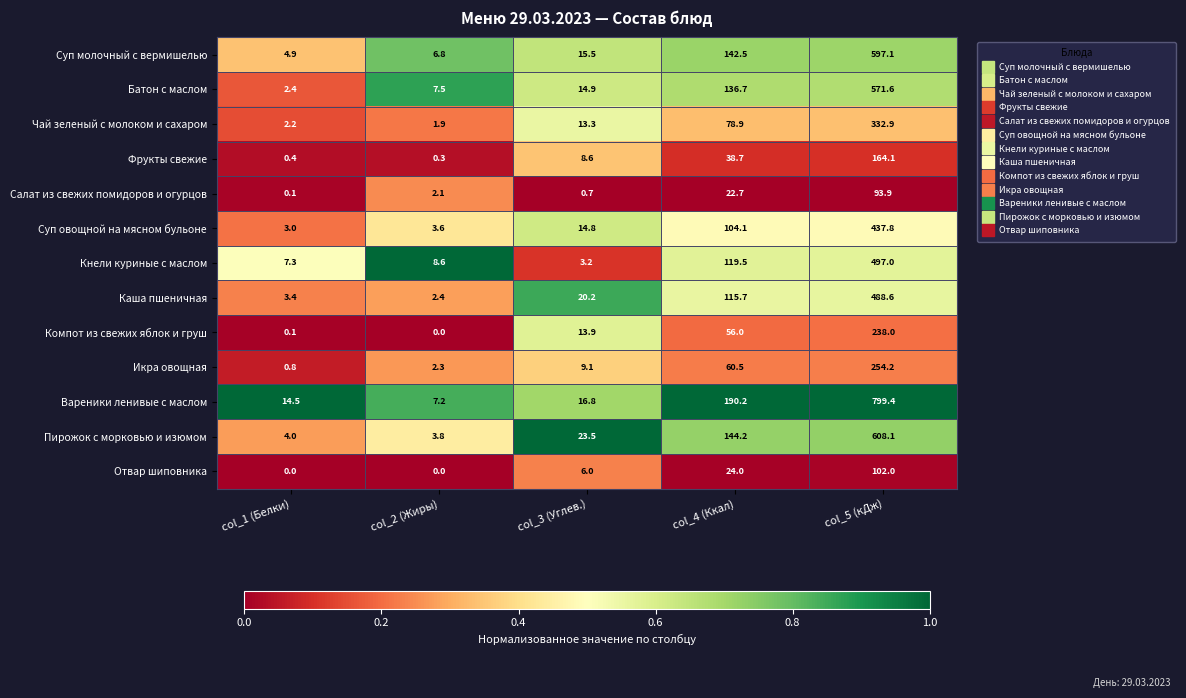

What is the sum of all Суп молочный с вермишелью values?

766.8